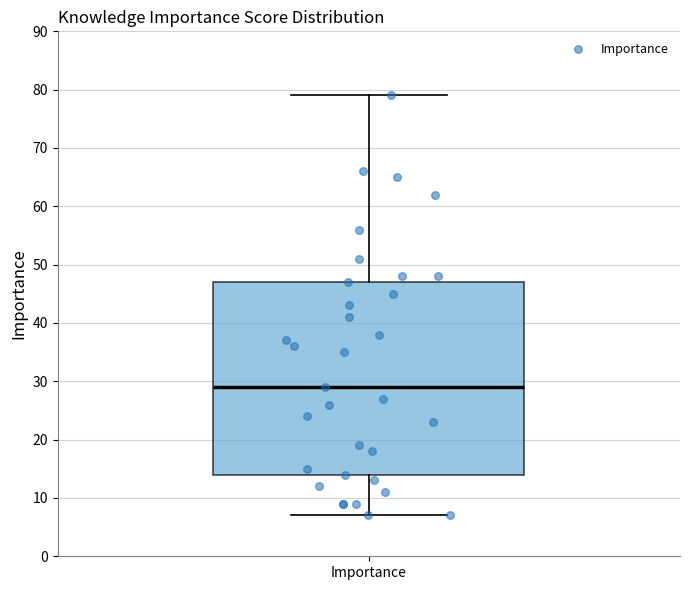

Read this box plot against the y-axis: the position of the median line, the range covered by the box, and the ends of both whiskers. The values are not printed on the chart, so give them approximately, as read against the axis.

median 29, box 14 to 47, whiskers 7 to 79